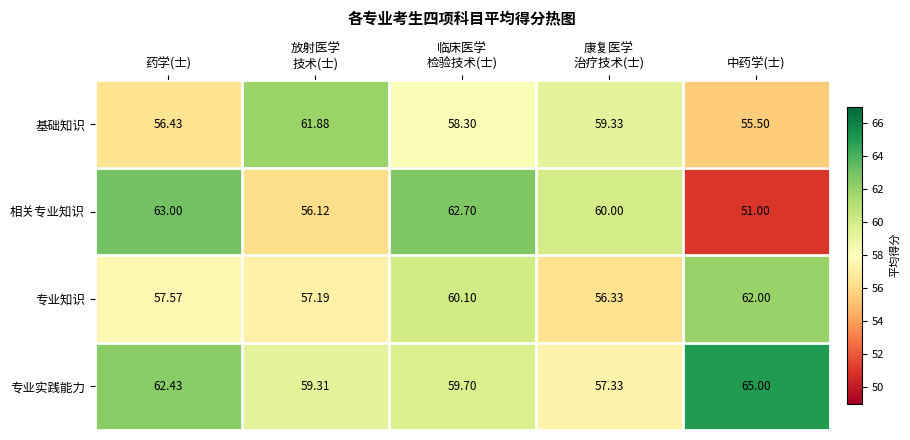

Rank the series at 康复医学
治疗技术(士) from highest to lowest value.

相关专业知识, 基础知识, 专业实践能力, 专业知识